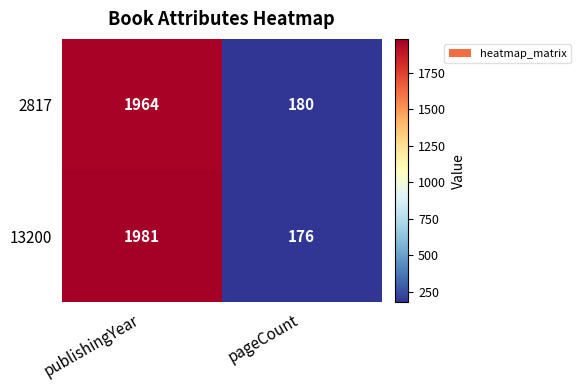

What is the total value across all series at publishingYear?

3945